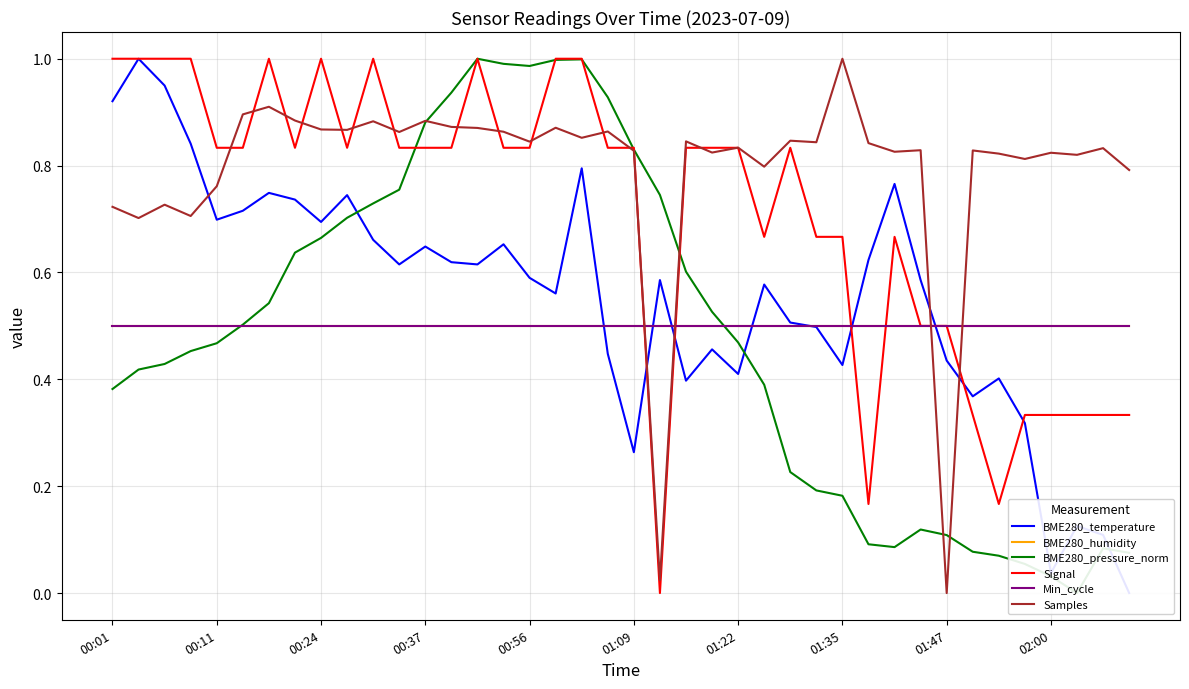

Between 20 and 01:22, which is larger?

01:22